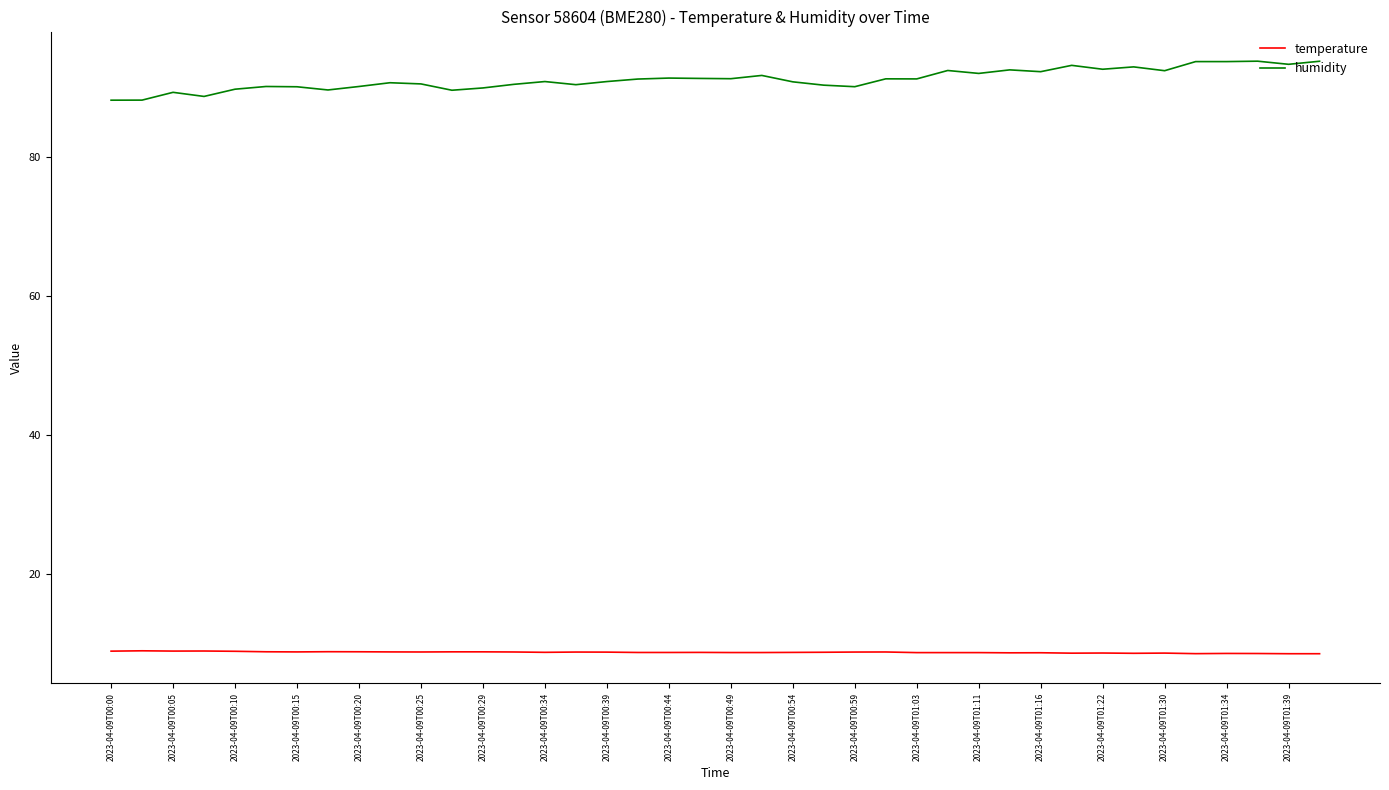

Rank the series by their average value, from highest to lowest.

humidity, temperature